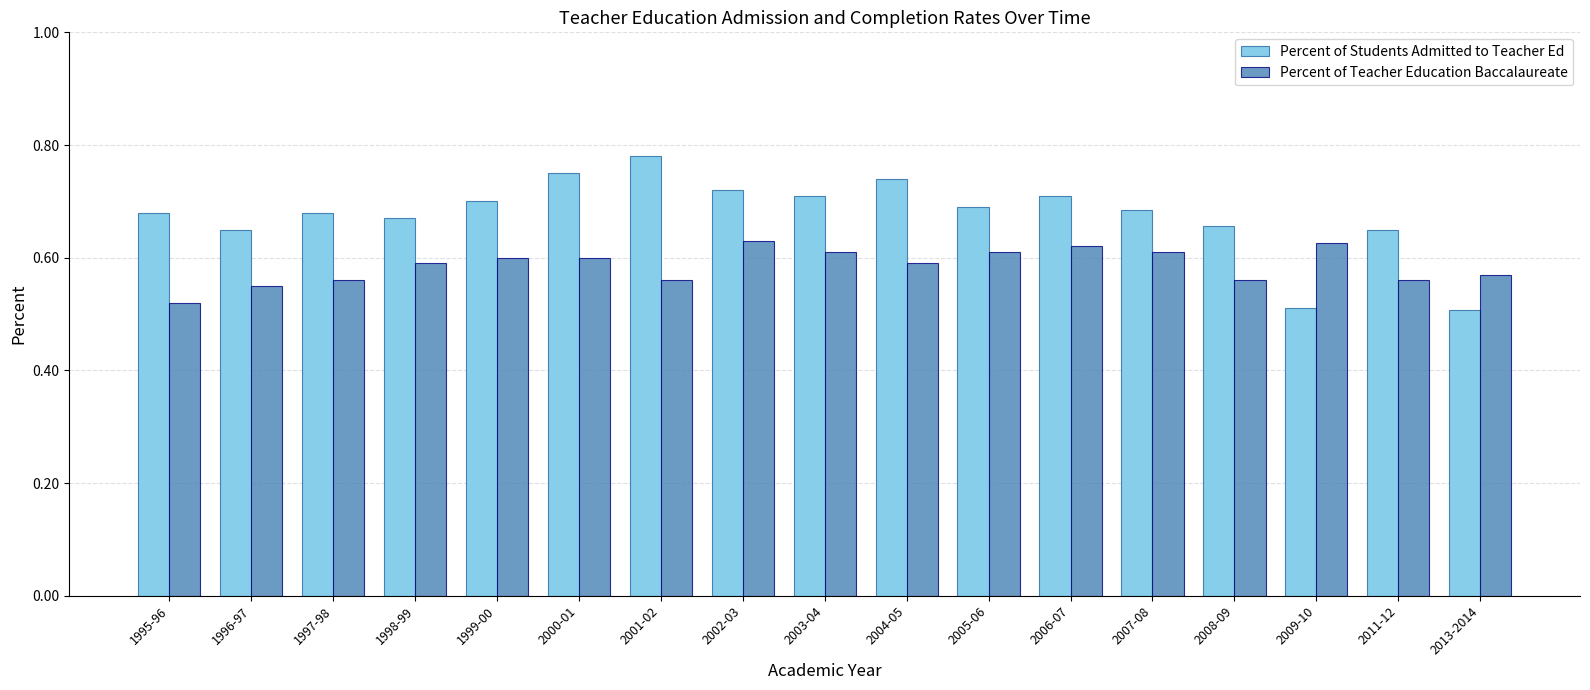

Which category has the highest value in the Percent of Students Admitted to Teacher Ed series?

2001-02